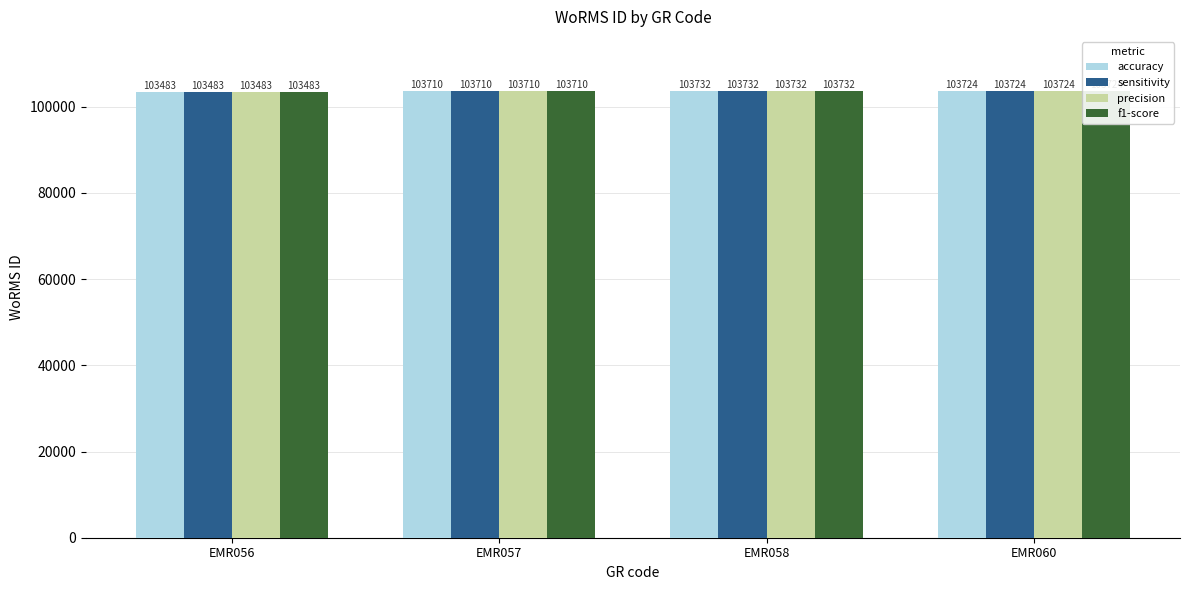

What value does the f1-score series have at EMR060, to the nearest 10?

103720